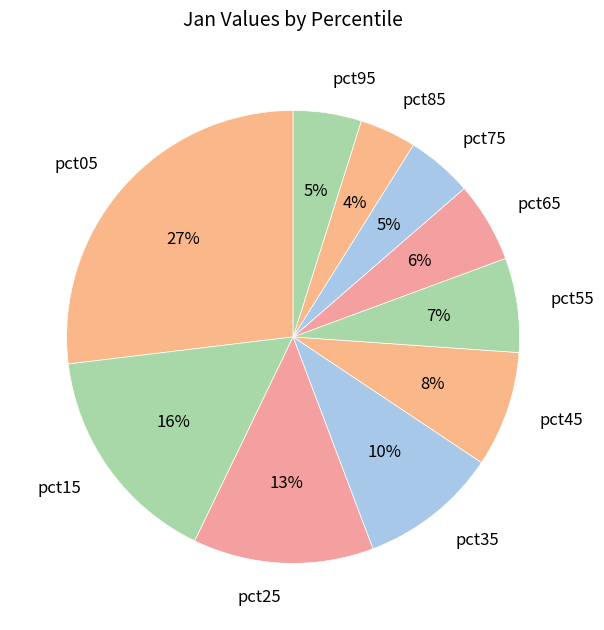

Does any single category account for the majority?

No